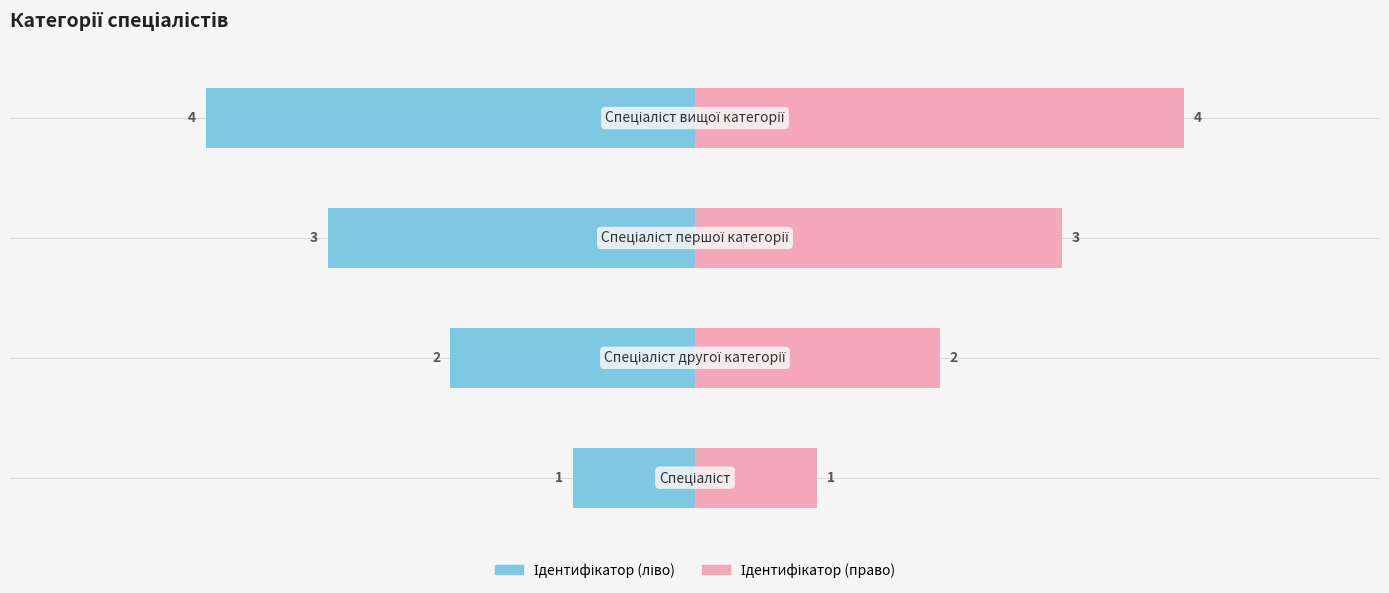

How many distinct data groups are displayed?

2